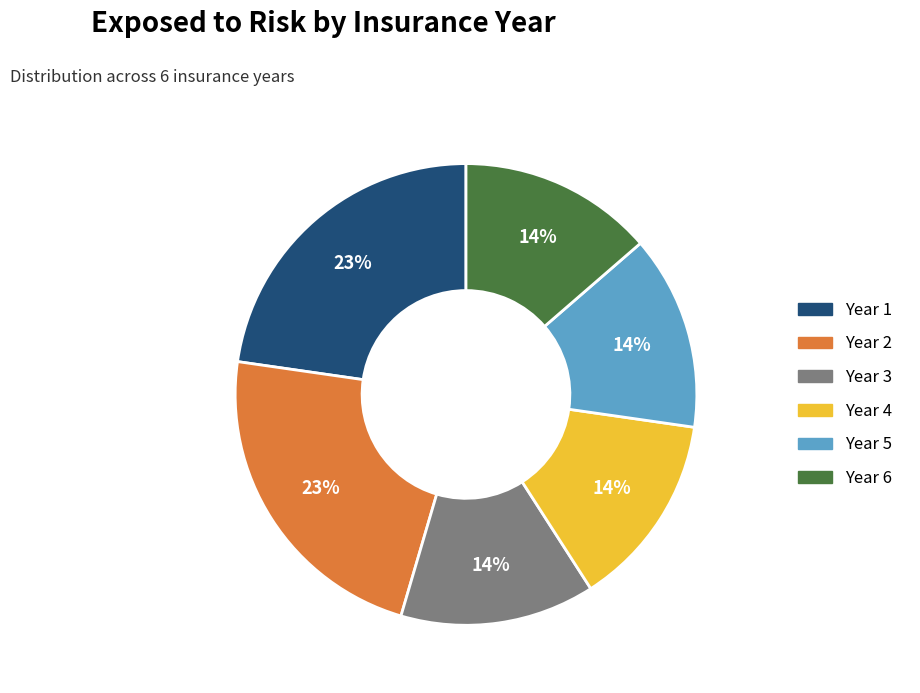

To the nearest percent, what percentage of the pie is Year 4?

14%